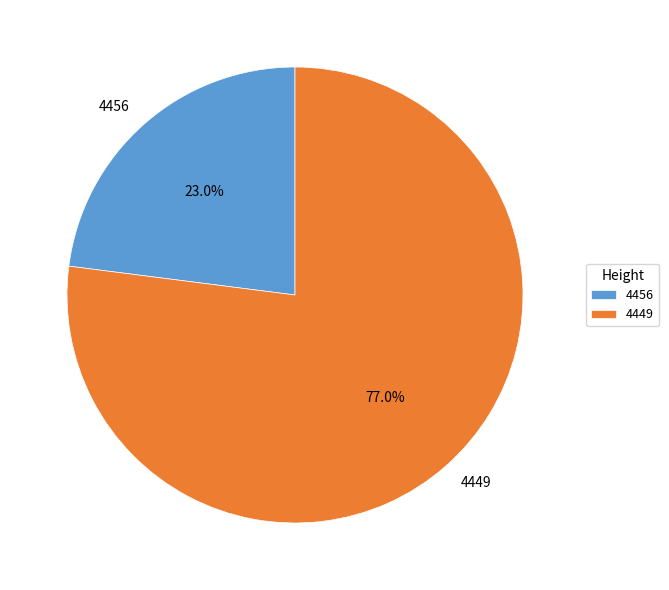

To the nearest percent, what is the combined percentage of 4456 and 4449?

100%